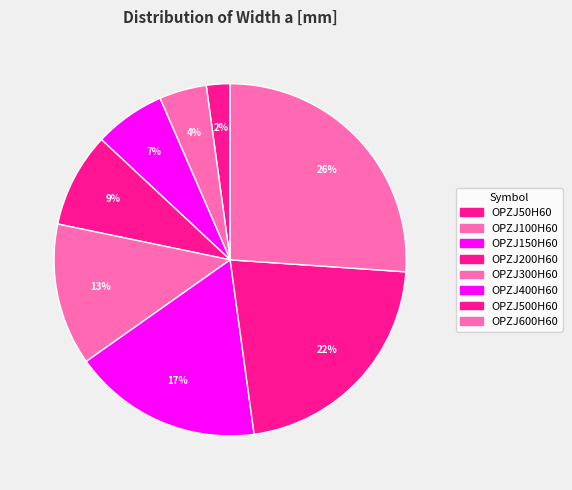

True or false: OPZJ200H60 accounts for 9% of the total.

True